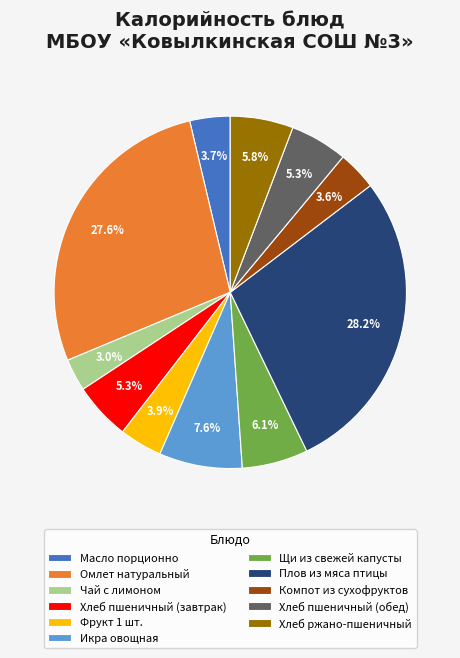

Which category has the biggest portion of the pie?

Плов из мяса птицы